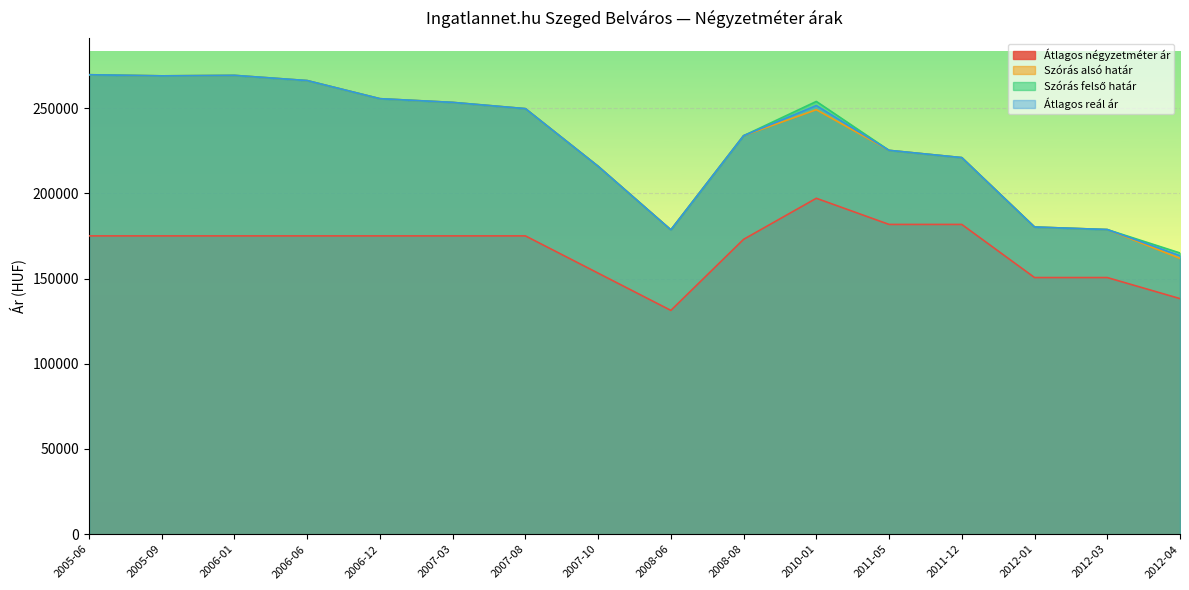

How many values in the Átlagos reál ár series exceed 249637?

7